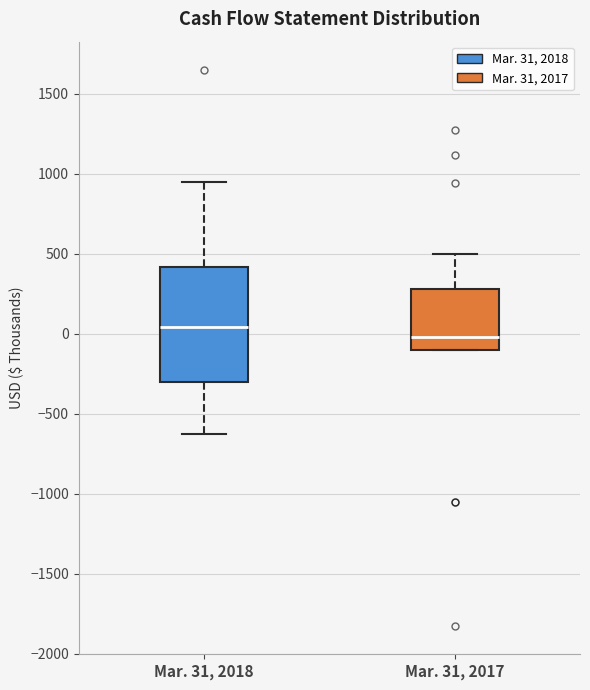

Which box is the tallest, from its lower edge to its upper edge?

Mar. 31, 2018